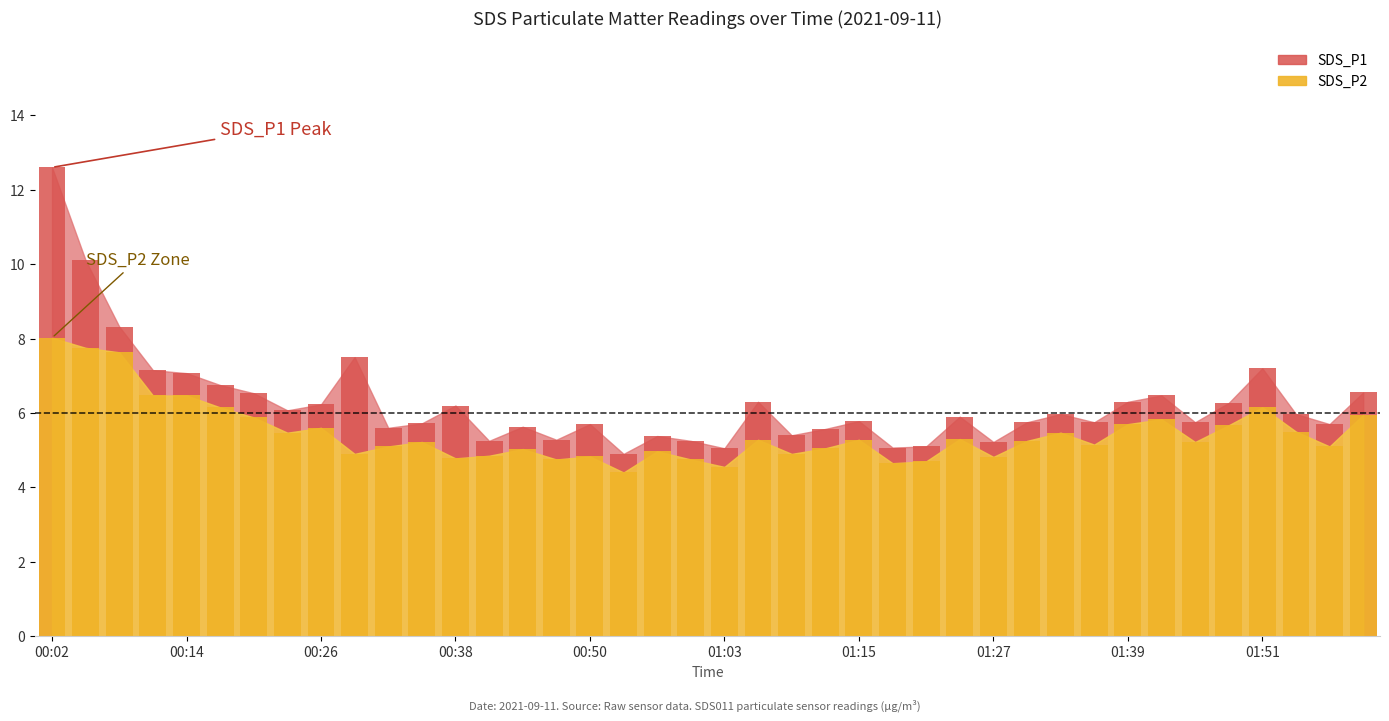

At which category is the sum across all series the highest?

00:02